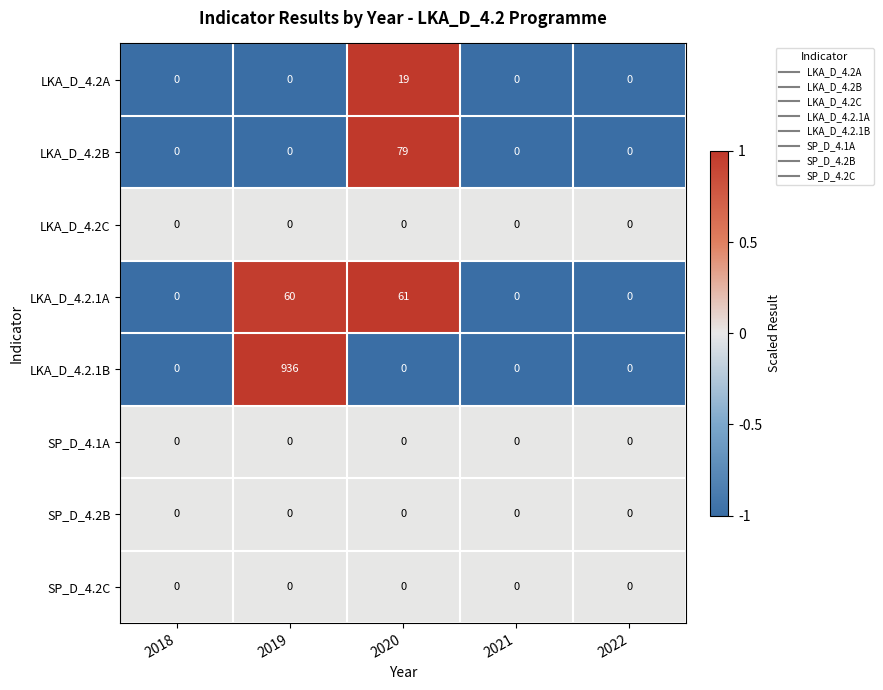

What is the total value across all series at 2018?

0